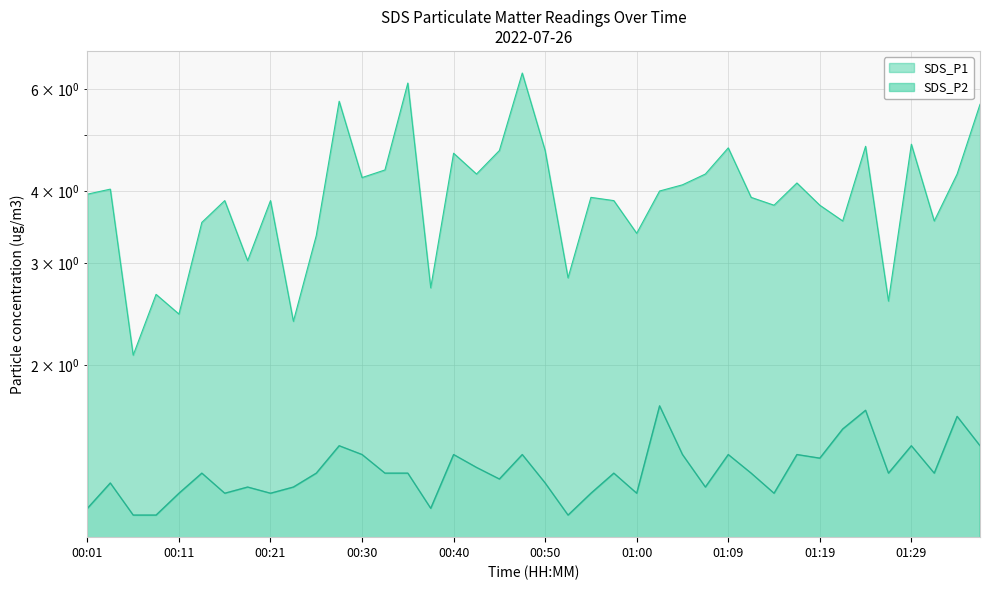

Reading left to right, transcribe all the data shown in this chart.

SDS_P1: 4.0	4.0	2.1	2.6	2.5	3.5	3.9	3.0	3.9	2.4	3.4	5.7	4.2	4.3	6.2	2.7	4.7	4.3	4.7	6.4	4.7	2.8	3.9	3.9	3.4	4.0	4.1	4.3	4.8	3.9	3.8	4.1	3.8	3.5	4.8	2.6	4.8	3.5	4.3	5.7
SDS_P2: 1.1	1.2	1.1	1.1	1.2	1.3	1.2	1.2	1.2	1.2	1.3	1.4	1.4	1.3	1.3	1.1	1.4	1.3	1.3	1.4	1.2	1.1	1.2	1.3	1.2	1.7	1.4	1.2	1.4	1.3	1.2	1.4	1.4	1.6	1.7	1.3	1.4	1.3	1.6	1.4